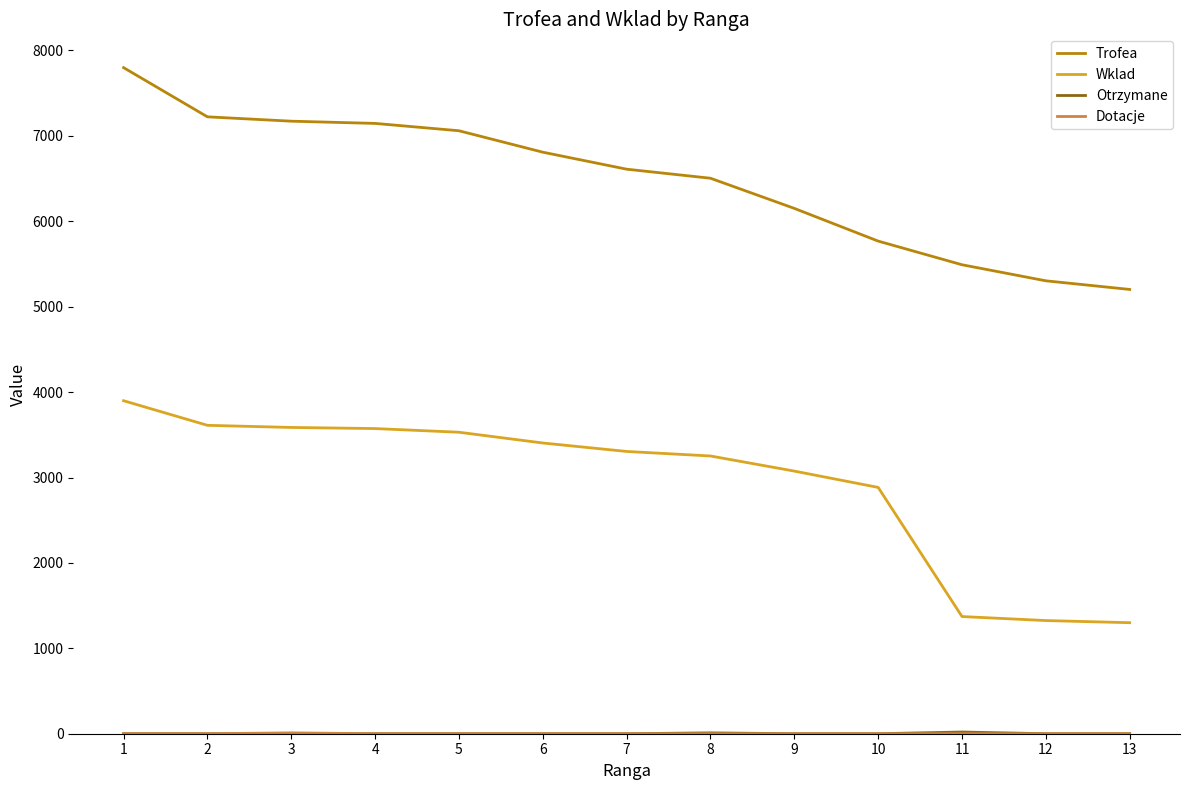

Which series changed the most between 3 and 10?

Trofea